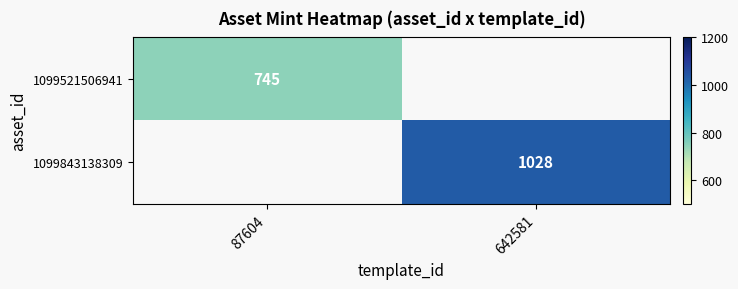

Is the value of 1099843138309 at 642581 greater than the value of 1099521506941 at 87604?

Yes